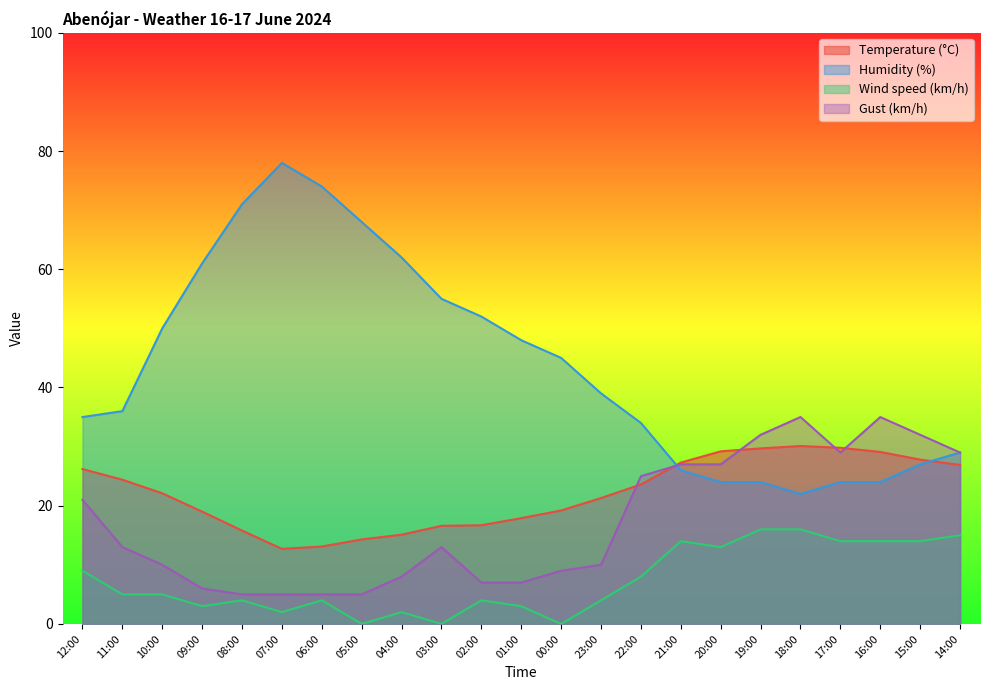

Rank the series by their maximum value, from highest to lowest.

Humidity (%), Gust (km/h), Temperature (°C), Wind speed (km/h)